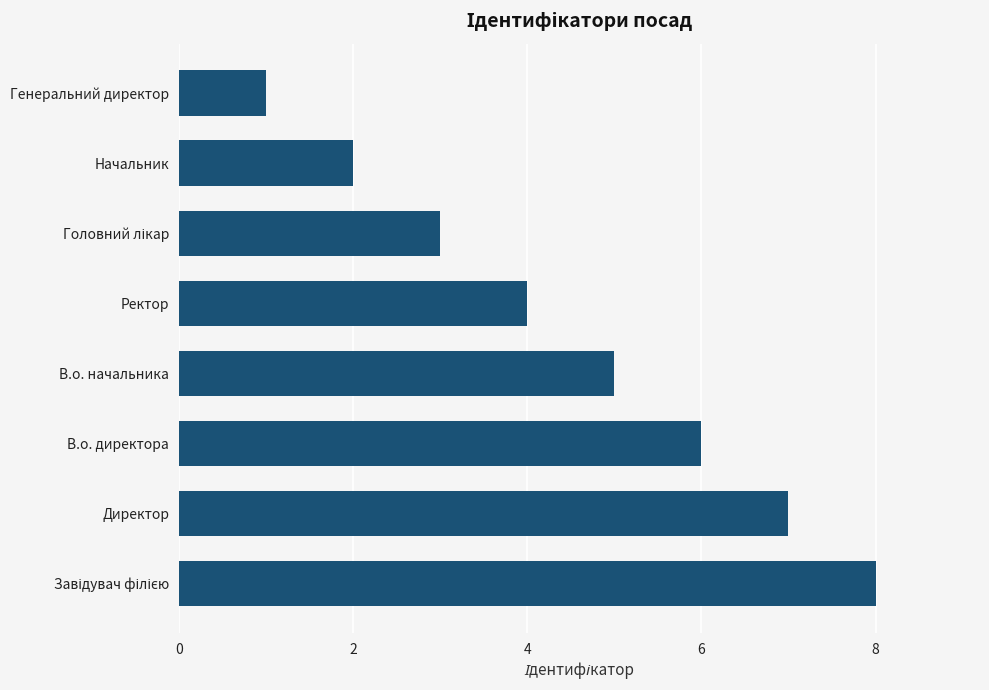

What is the change in value from Директор to Начальник?

-5